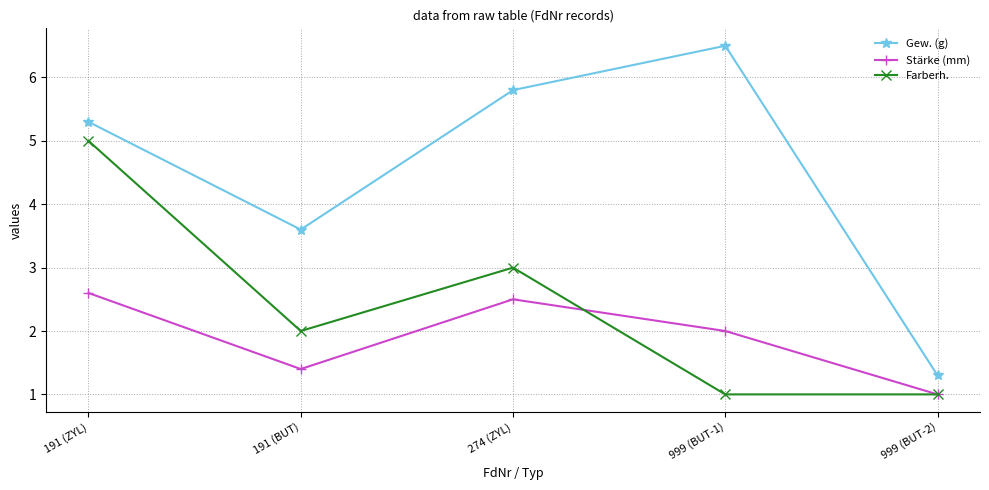

Read the Stärke (mm) value at 999 (BUT-1).

2.0